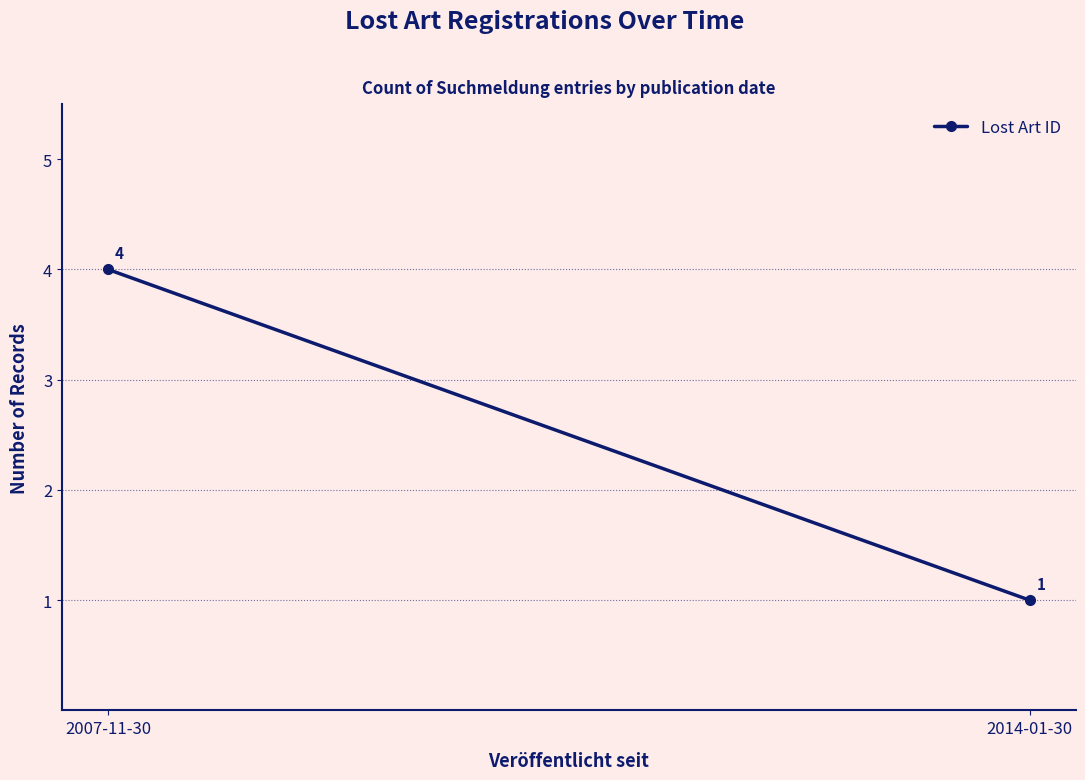

What position from the left is 2007-11-30?

1